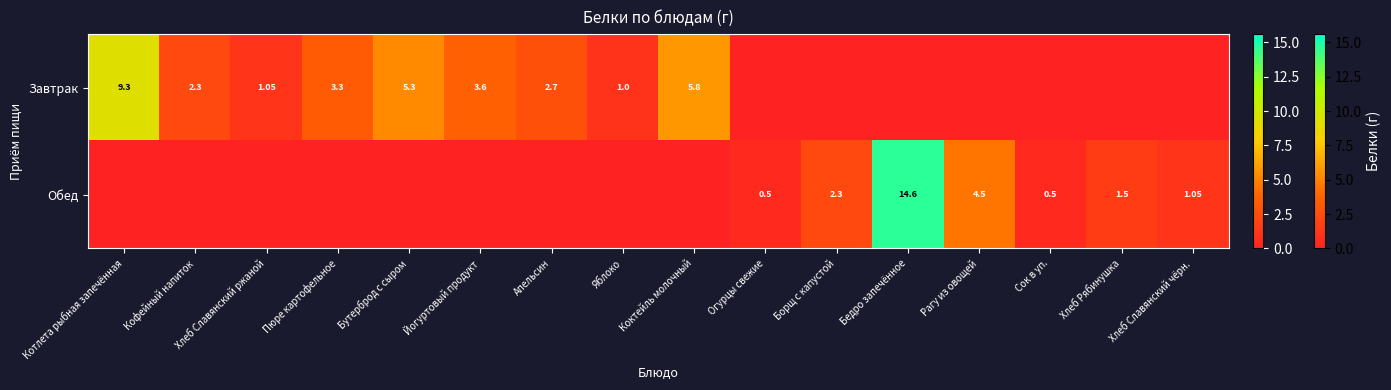

Is the value of Обед at Бедро запечённое greater than the value of Завтрак at Бедро запечённое?

Yes